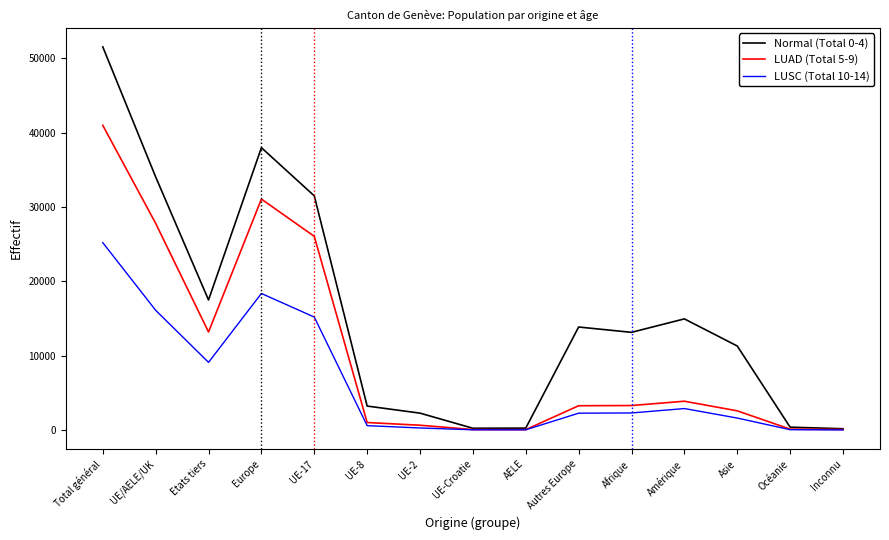

At which category does LUSC (Total 10-14) reach its first local peak?

Europe